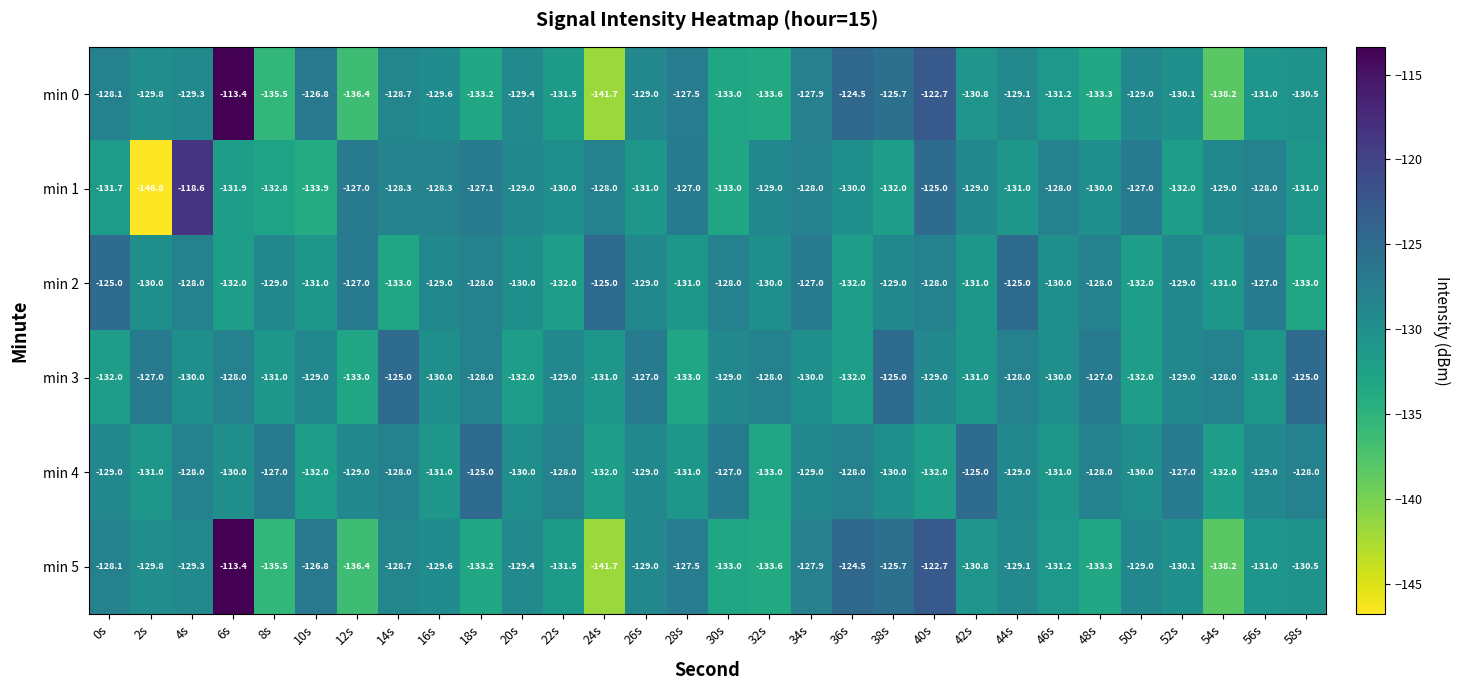

What is the spread (max minus min) of values at 52s?

5.0